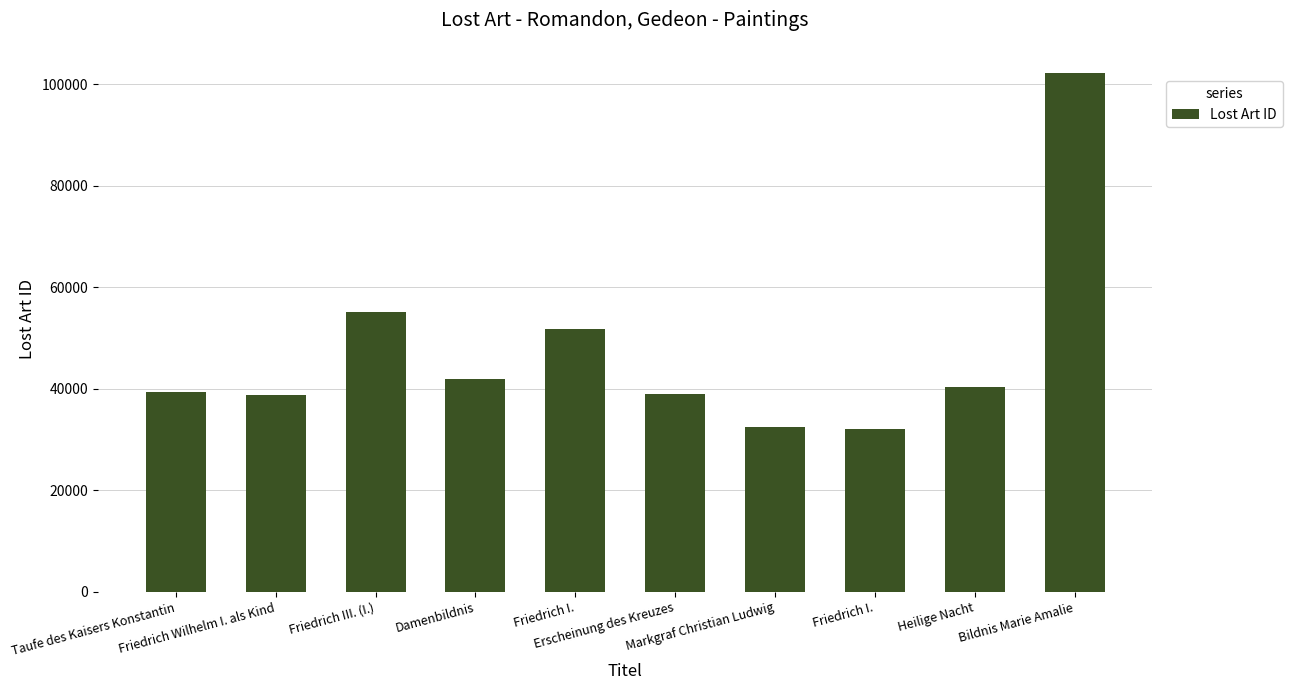

Which label corresponds to the smallest value in the chart?

Friedrich I.